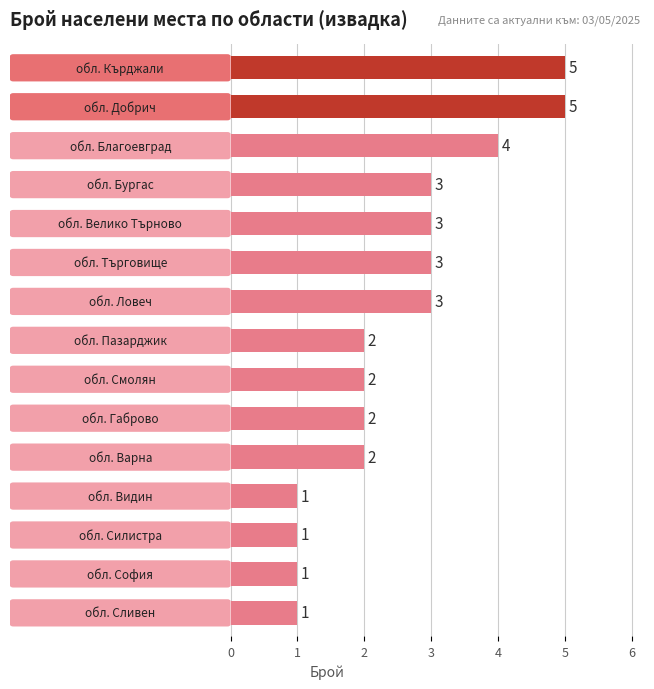

How many data points does each series have?

15